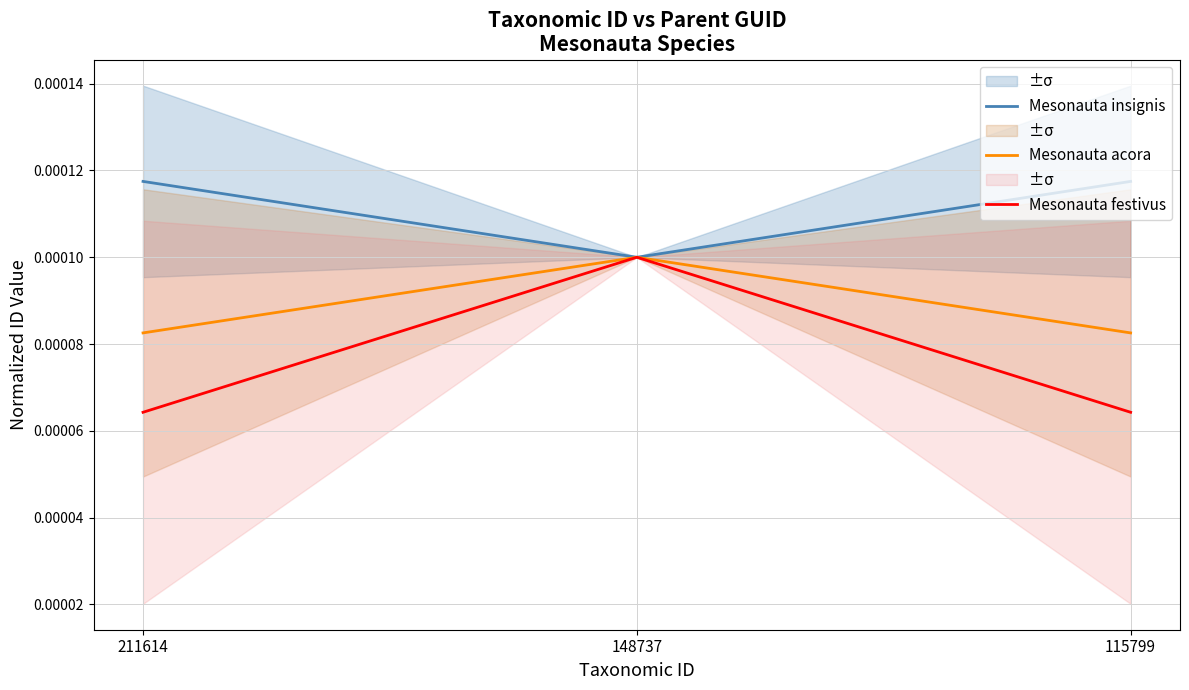

Count the Mesonauta festivus values in the range 0 to 1.

3